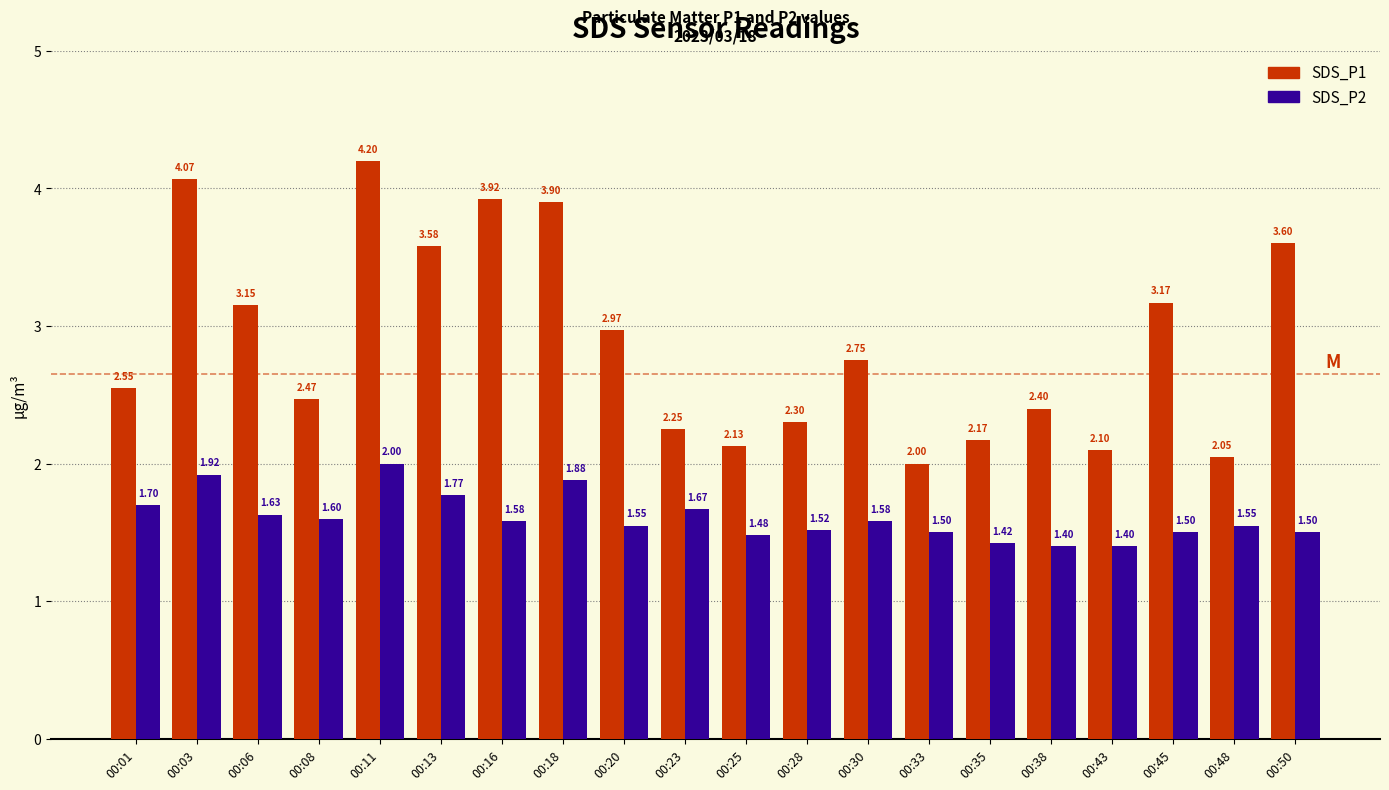

List the series in order of their overall mean, highest first.

SDS_P1, SDS_P2